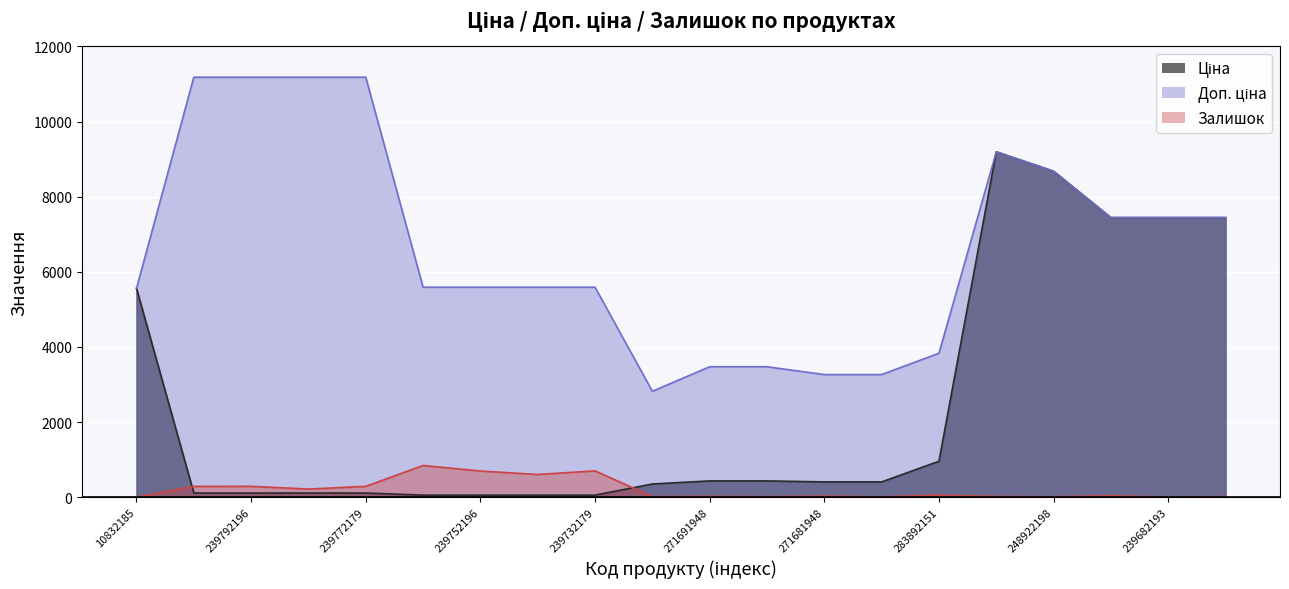

What is the maximum value shown in the chart?

11182.0